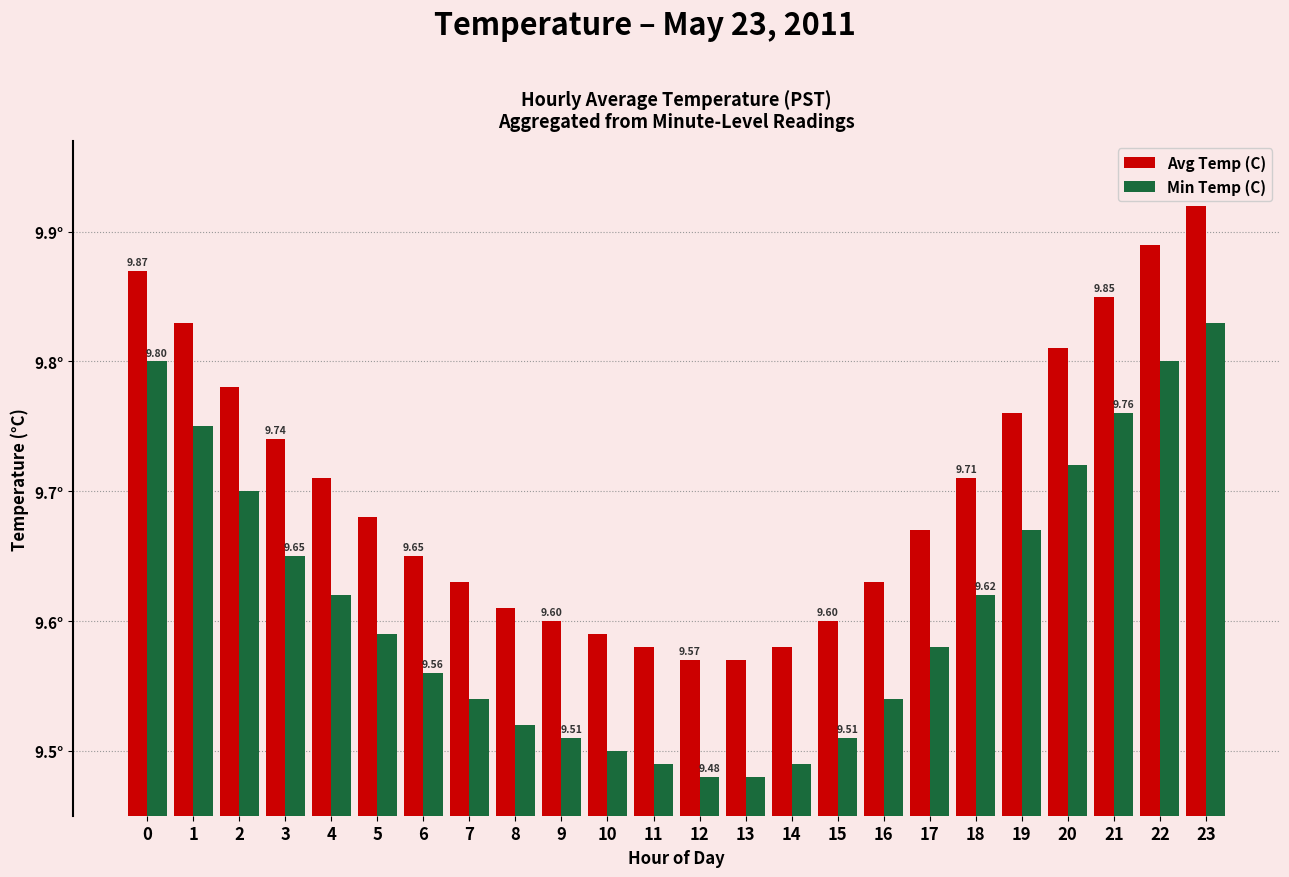

Are the bars horizontal?

No